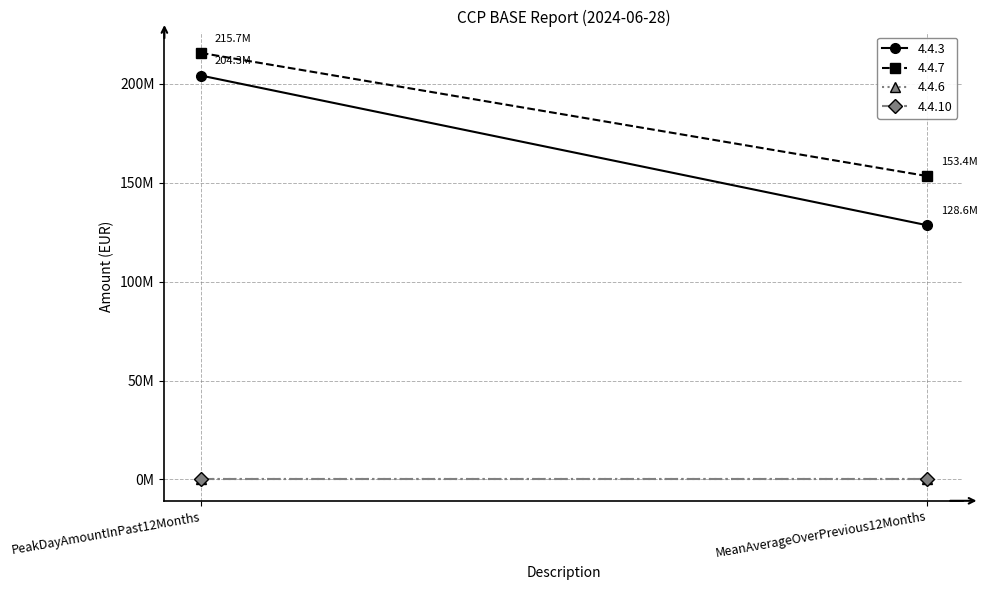

At MeanAverageOverPrevious12Months, list the series in order from smallest to largest.

4.4.6, 4.4.10, 4.4.3, 4.4.7